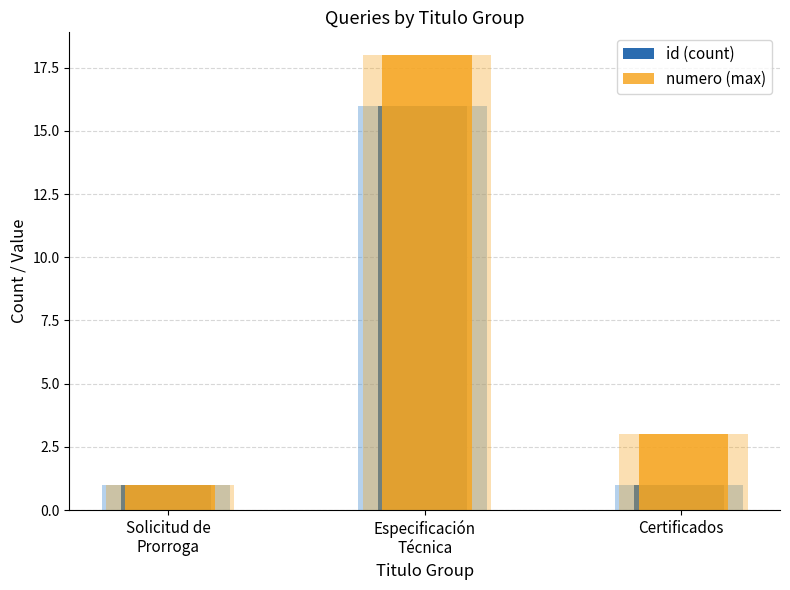

Reading left to right, list all the values displayed in this chart.

id (count): 1	16	1
numero (max): 1	18	3